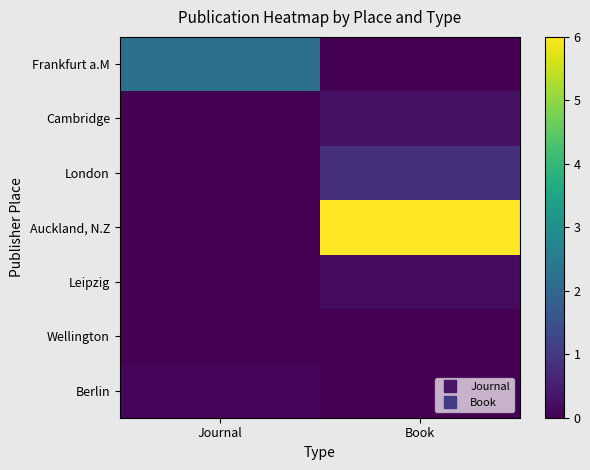

What is the maximum value shown in the chart?

6.0